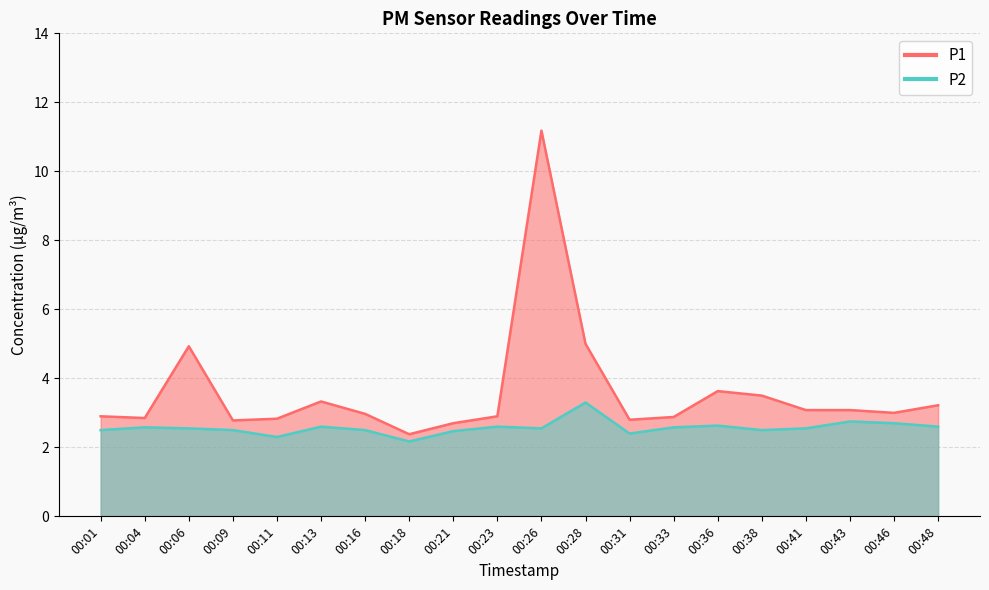

Rank the categories by P1 value from highest to lowest.

00:26, 00:28, 00:06, 00:36, 00:38, 00:13, 00:48, 00:41, 00:43, 00:46, 00:16, 00:01, 00:23, 00:33, 00:04, 00:11, 00:31, 00:09, 00:21, 00:18